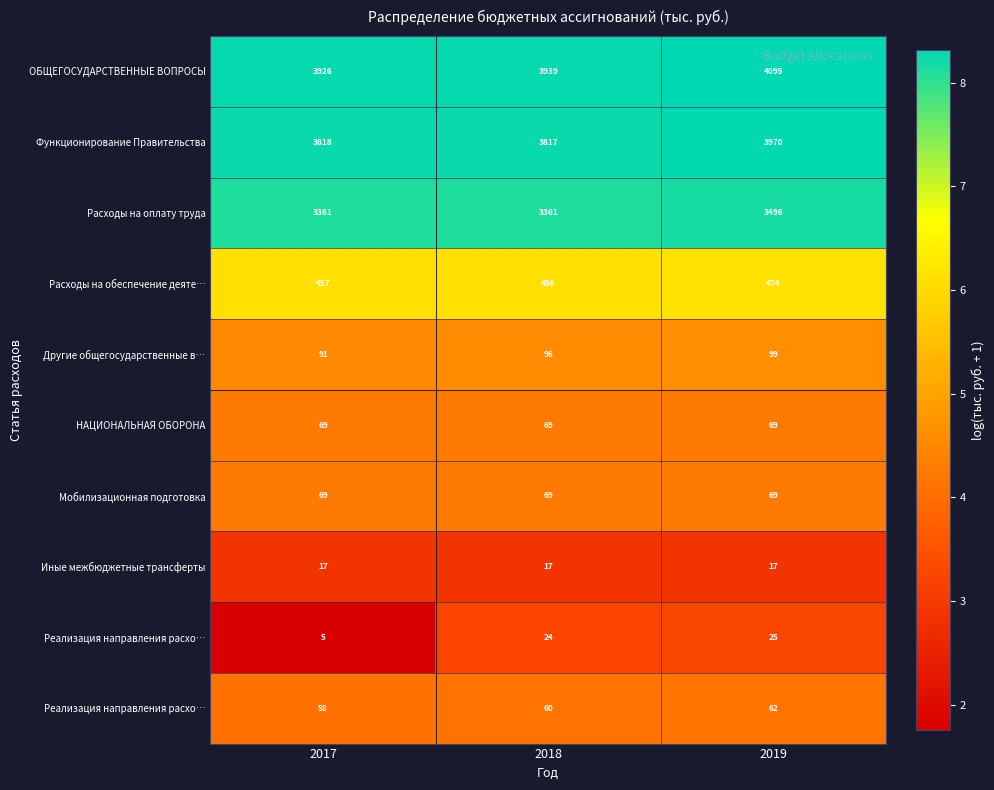

What is the maximum value shown in the chart?

8.3